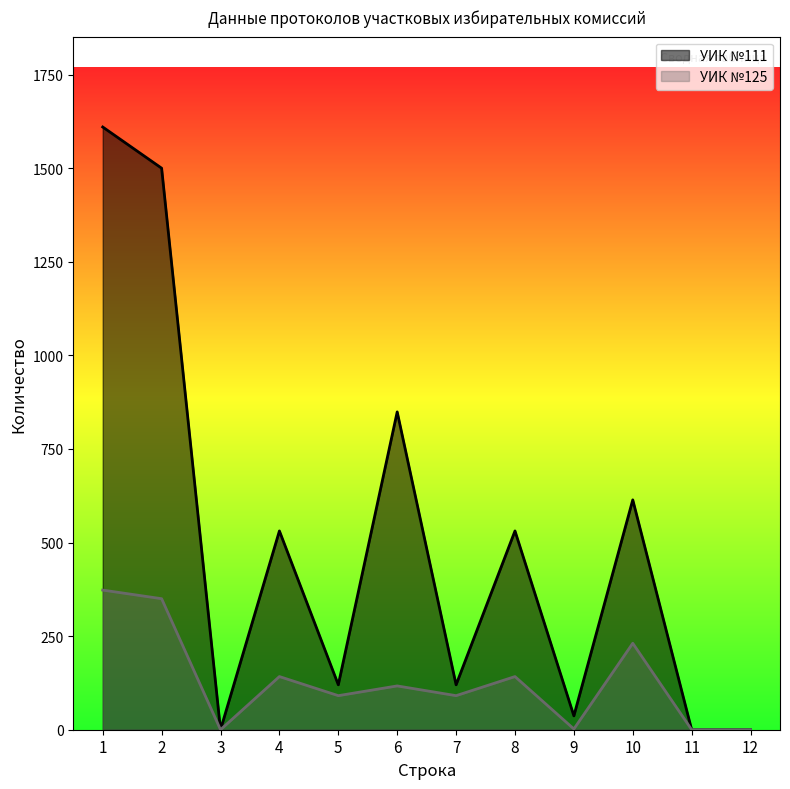

How many data points does each series have?

12